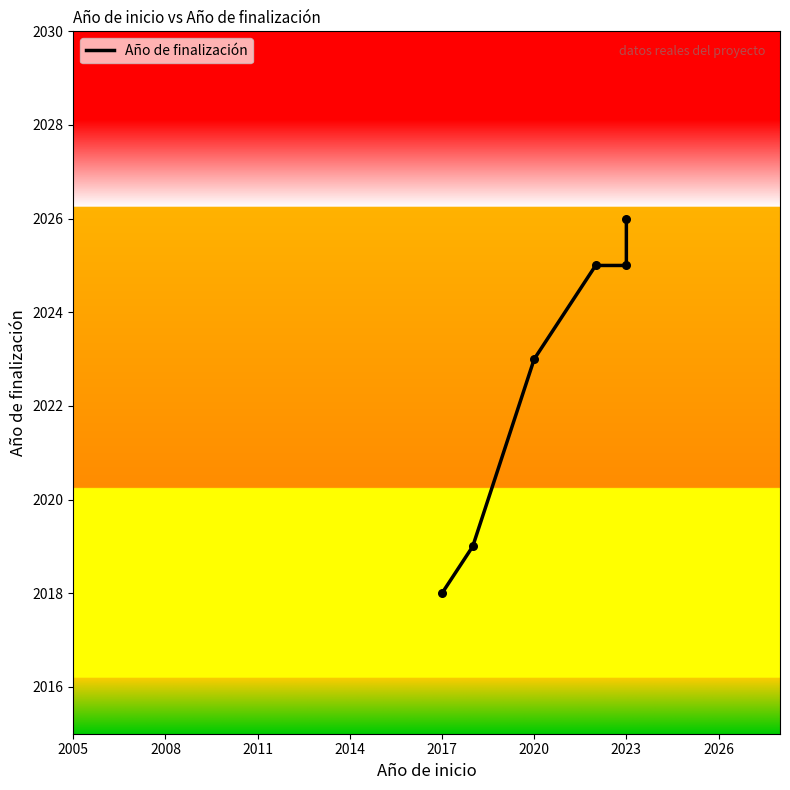

Between 2017 and 2020, which is larger?

2020